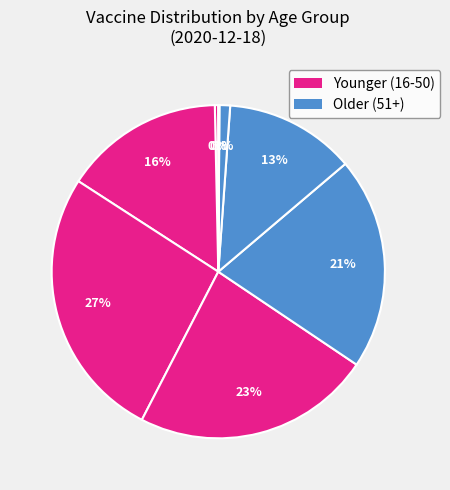

Is there a majority slice in this chart?

No